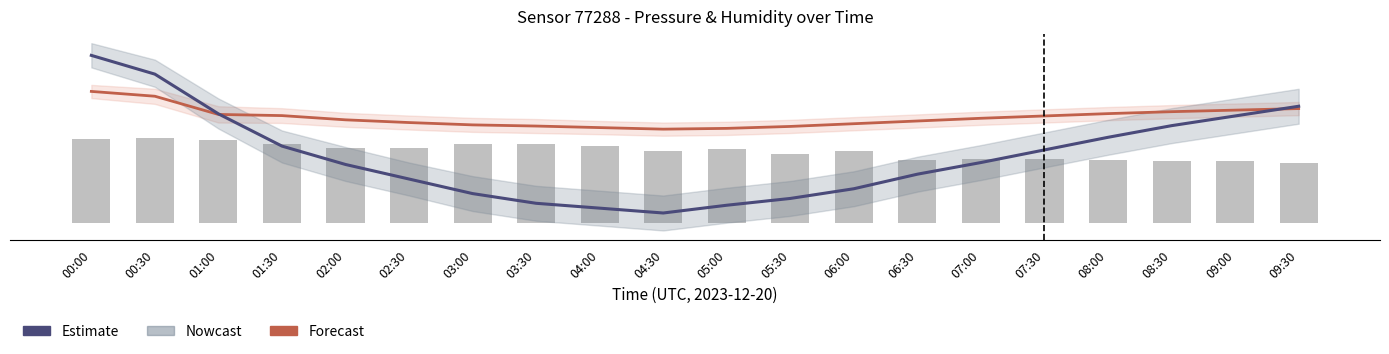

The Humidity (Forecast) series shows 96.4 at 04:30. True or false?

True